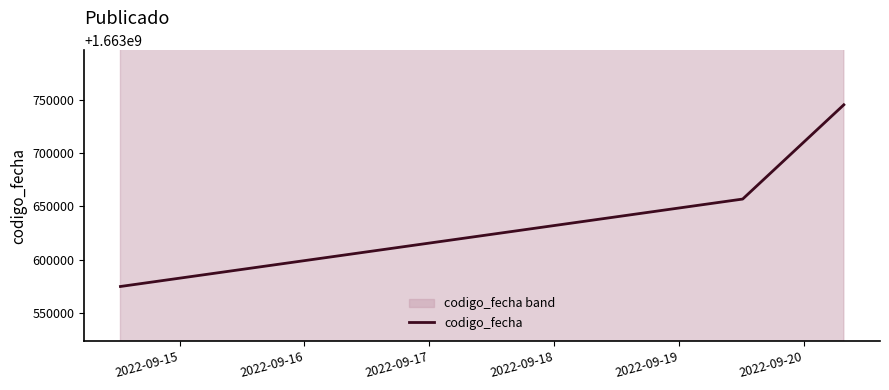

What is the maximum value shown in the chart?

1663745615